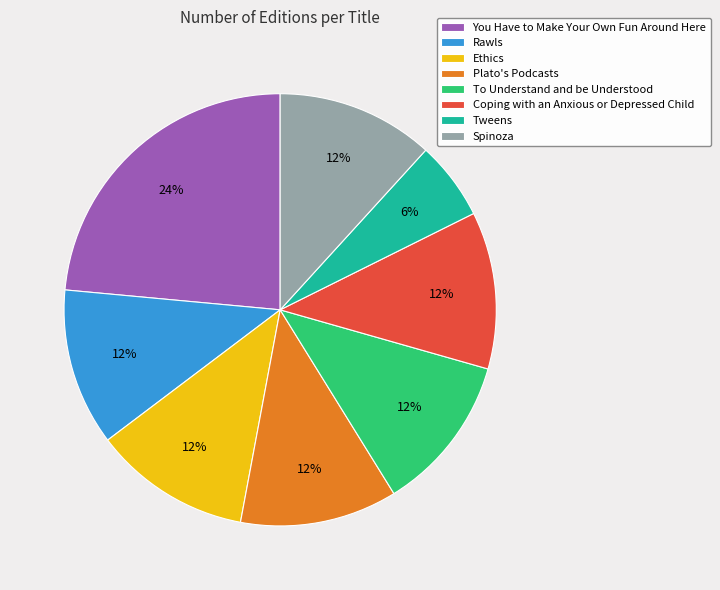

Count the number of slices in the pie.

8